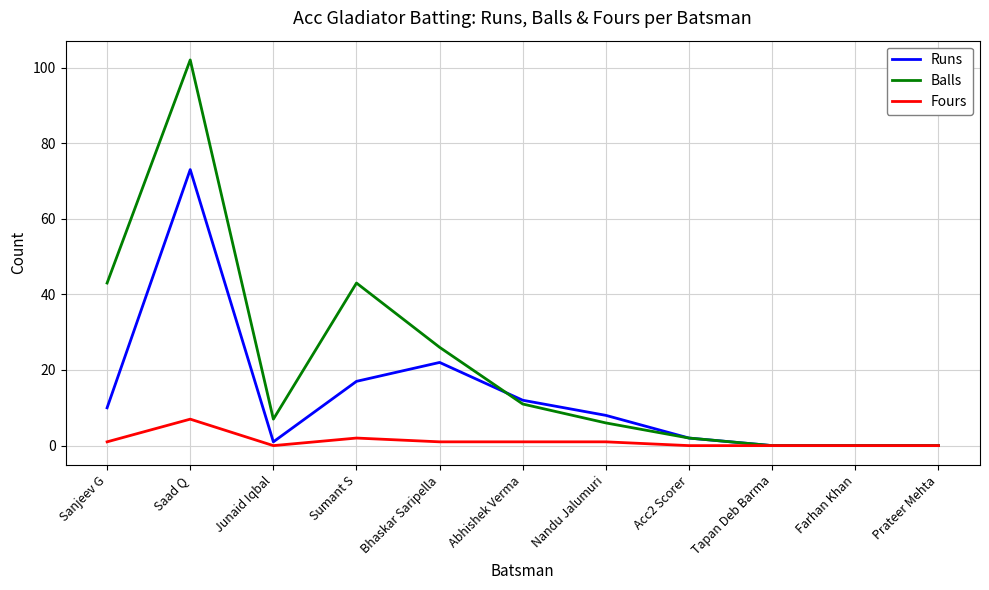

What is the highest value of the Runs series?

73